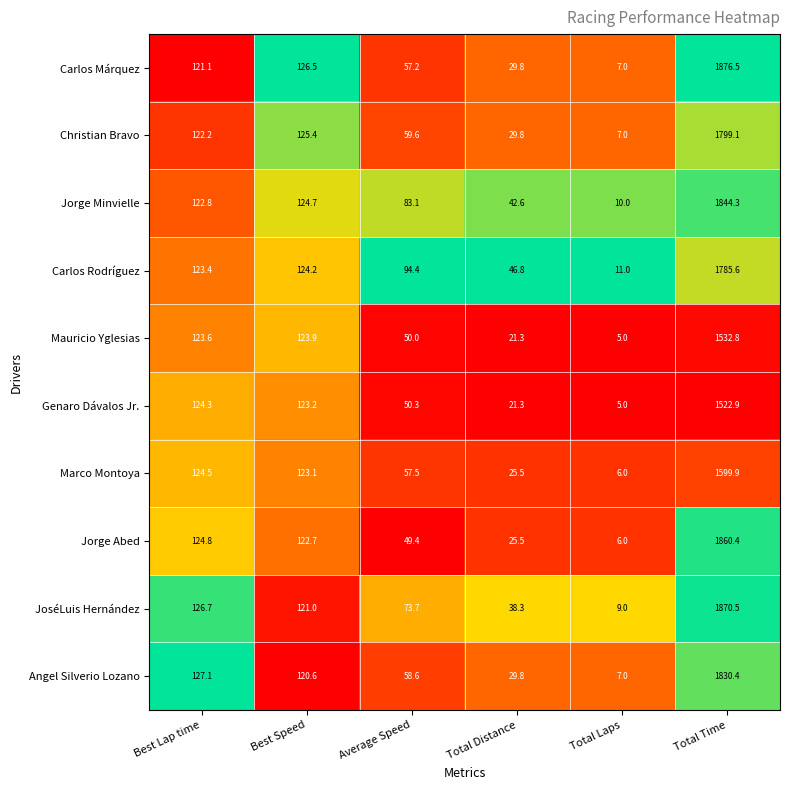

What is the sum of the Marco Montoya values at Average Speed and Best Lap time?

182.0